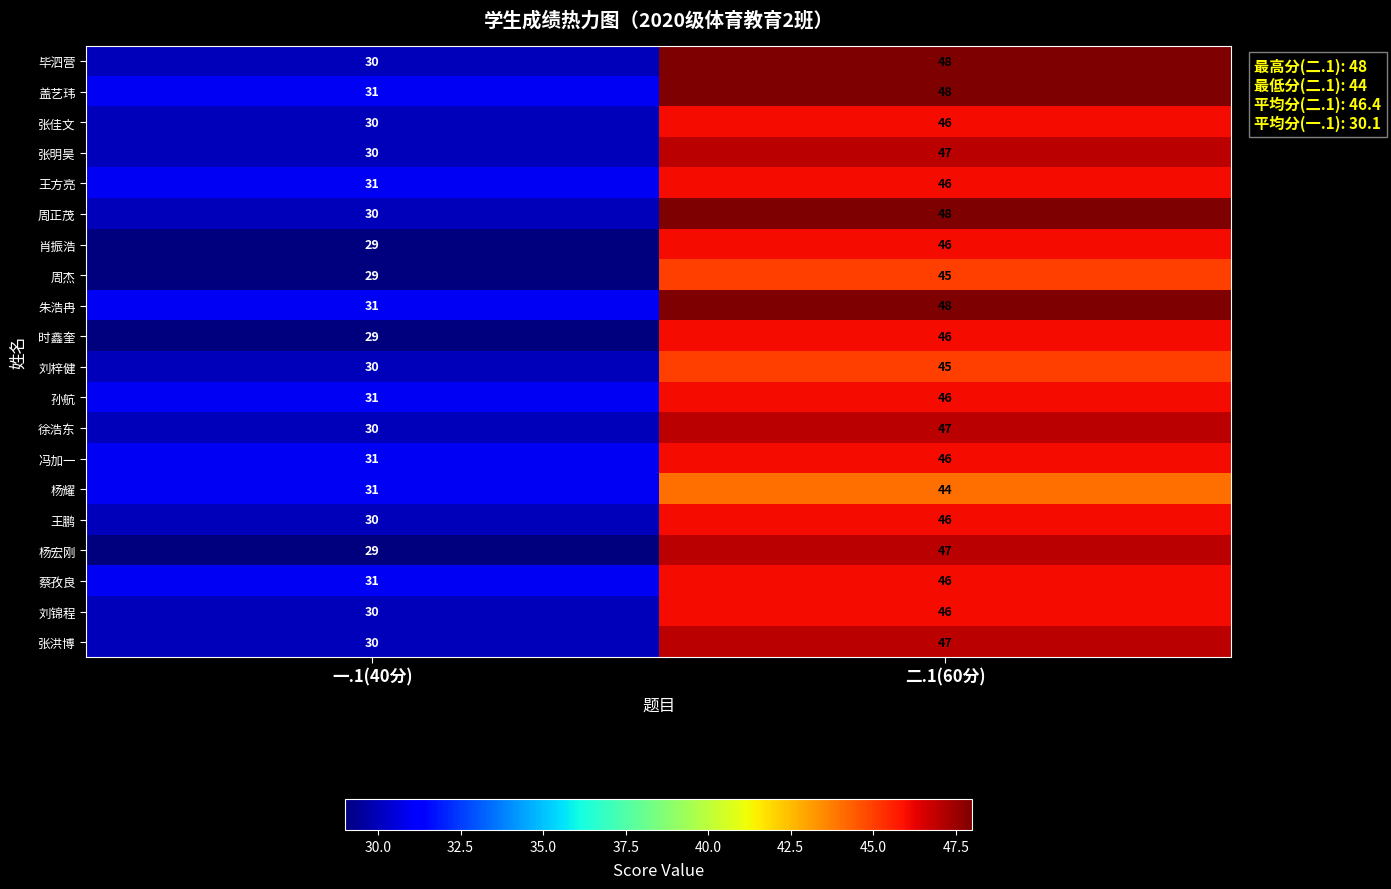

What is the total value across all series at 一.1(40分)?

603